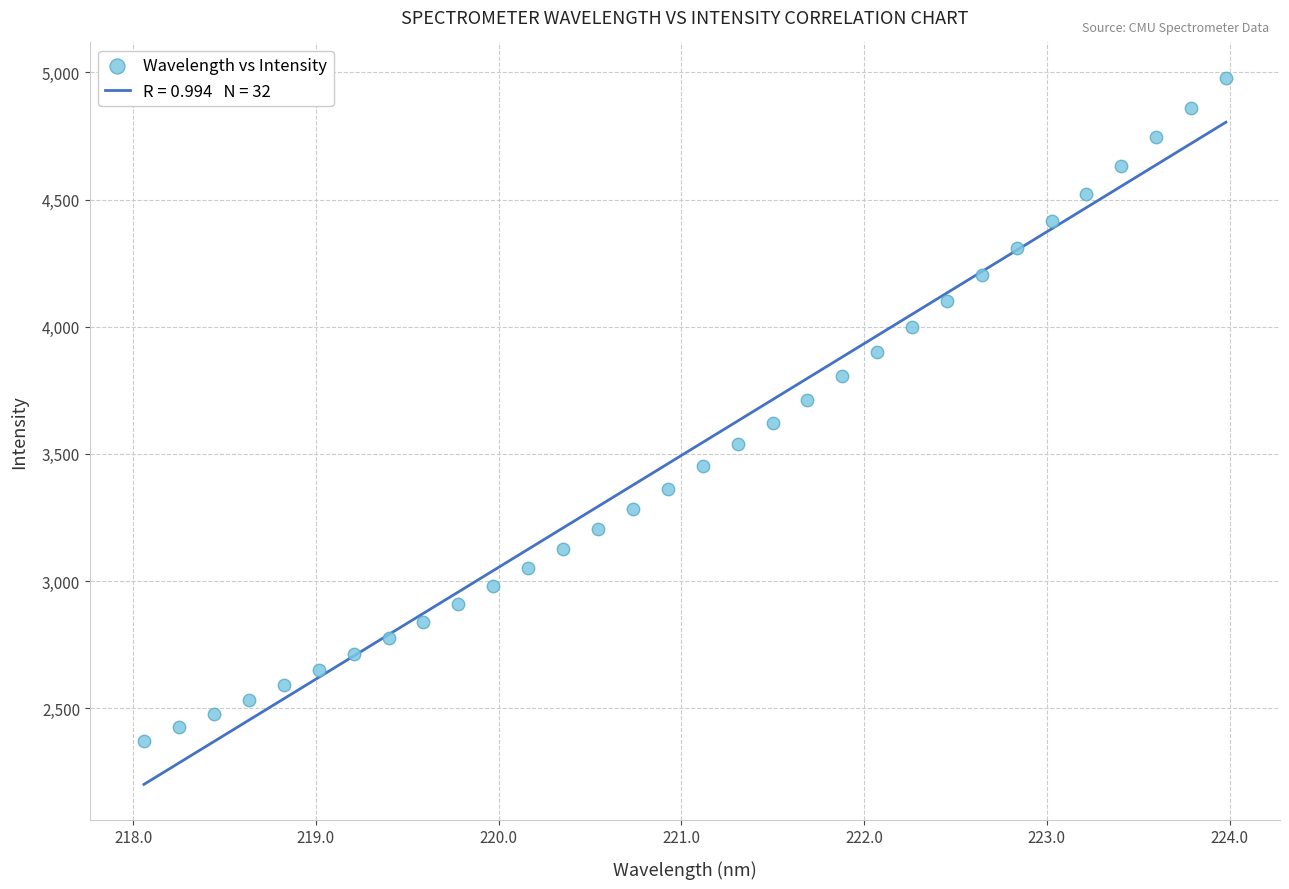

What is the range of X values (max minus min)?

5.9